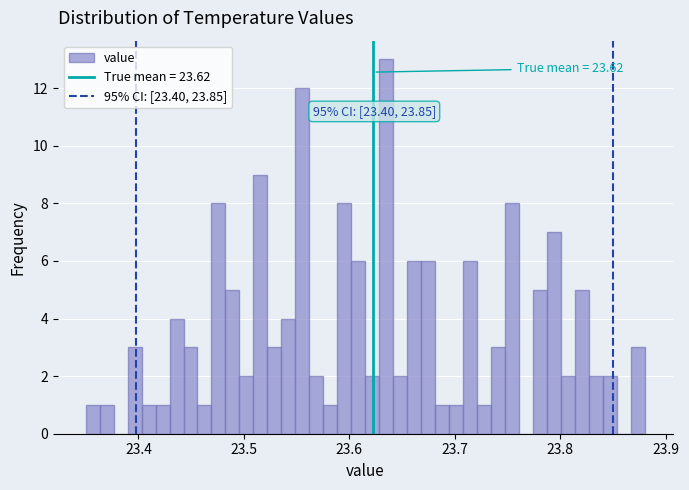

Around what value on the x-axis is the tallest bar? Give the approximate position of its centre, as read against the axis.

23.63